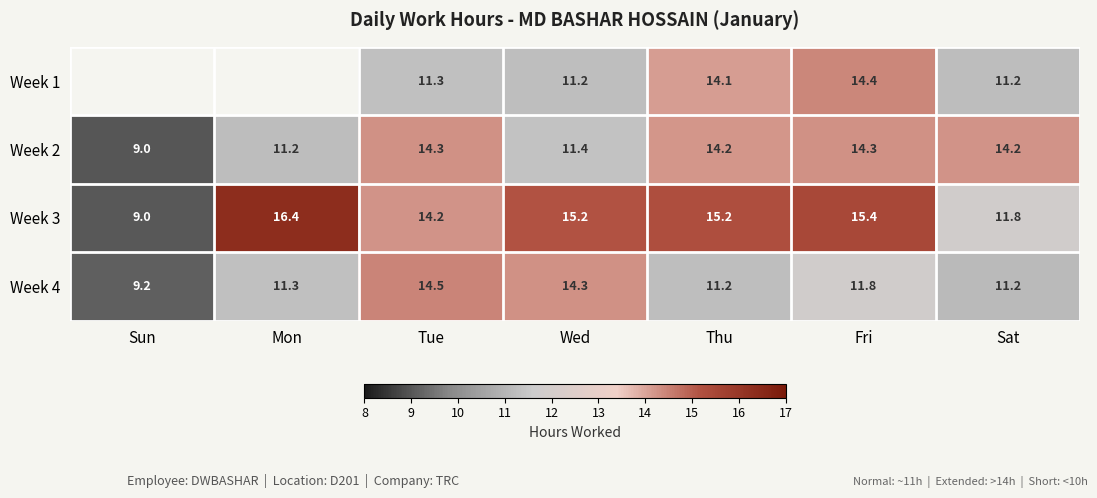

At which label is Week 2 closest to 11?

Mon